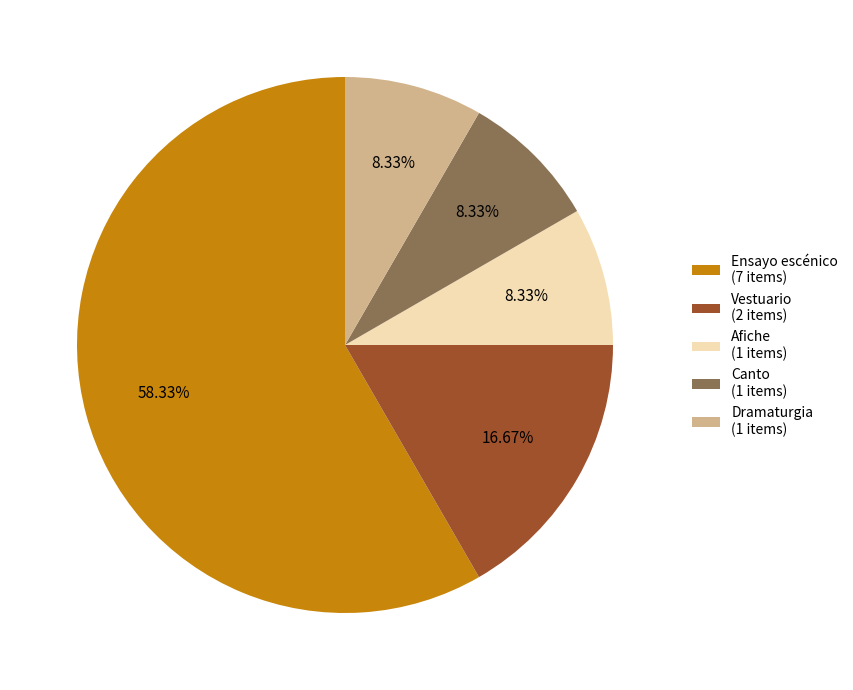

What portion of the pie excludes Dramaturgia?

91.7%